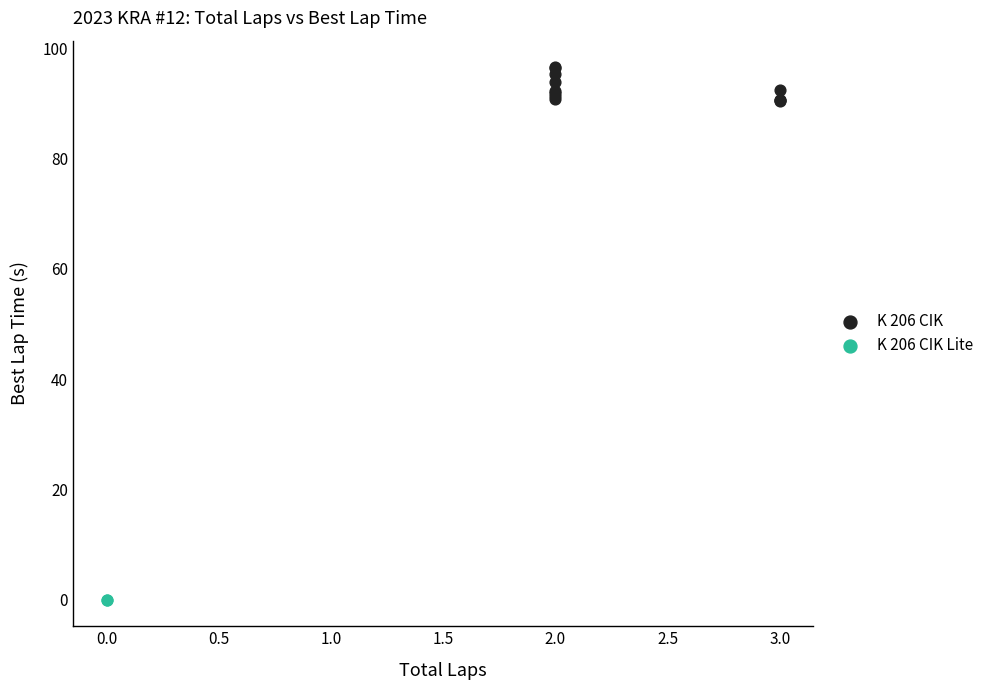

What are all the series names shown in the legend?

K 206 CIK, K 206 CIK Lite